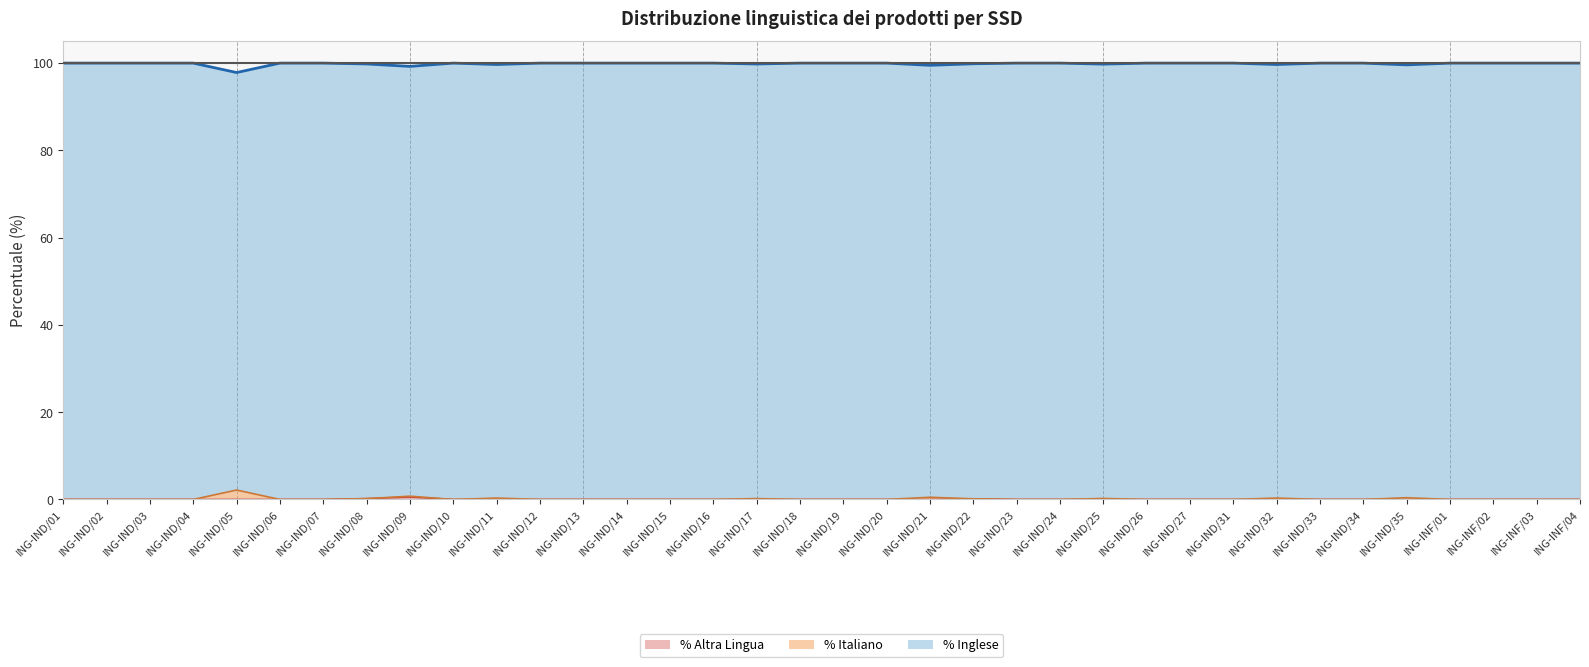

True or false: % Altra Lingua and % Inglese intersect in this chart.

False